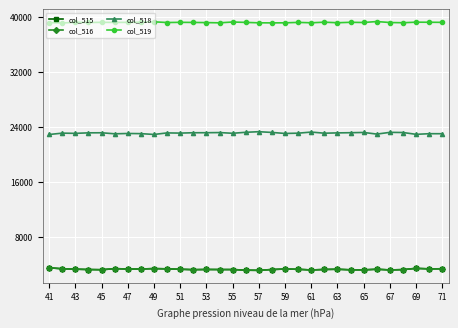

At how many categories does at least one series exceed 5700?

31